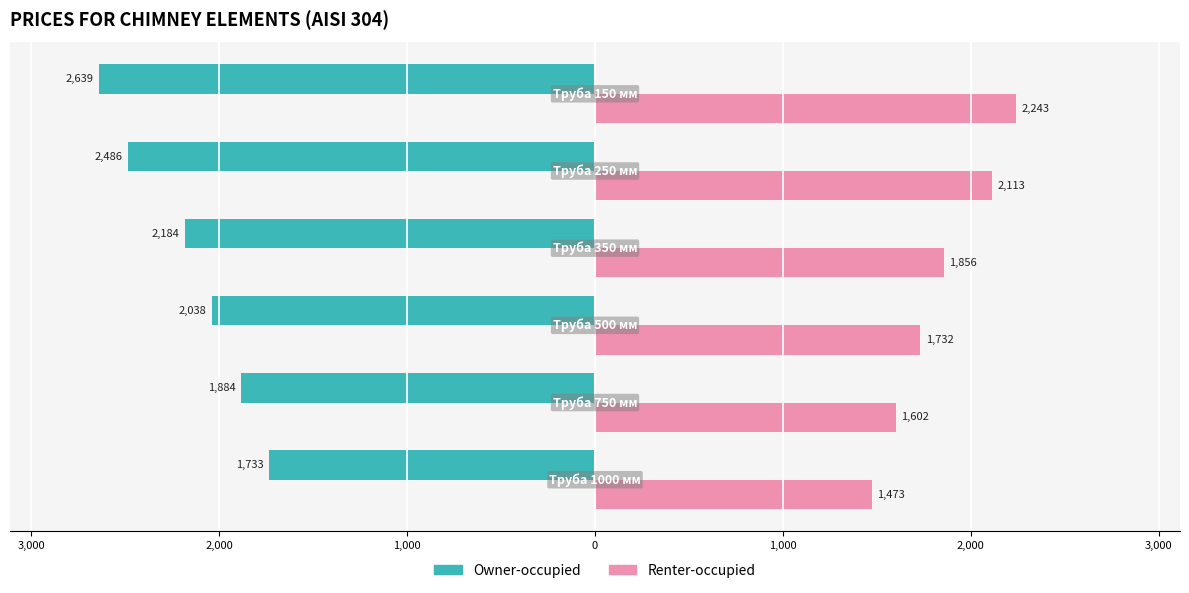

How many bars are there in total?

12